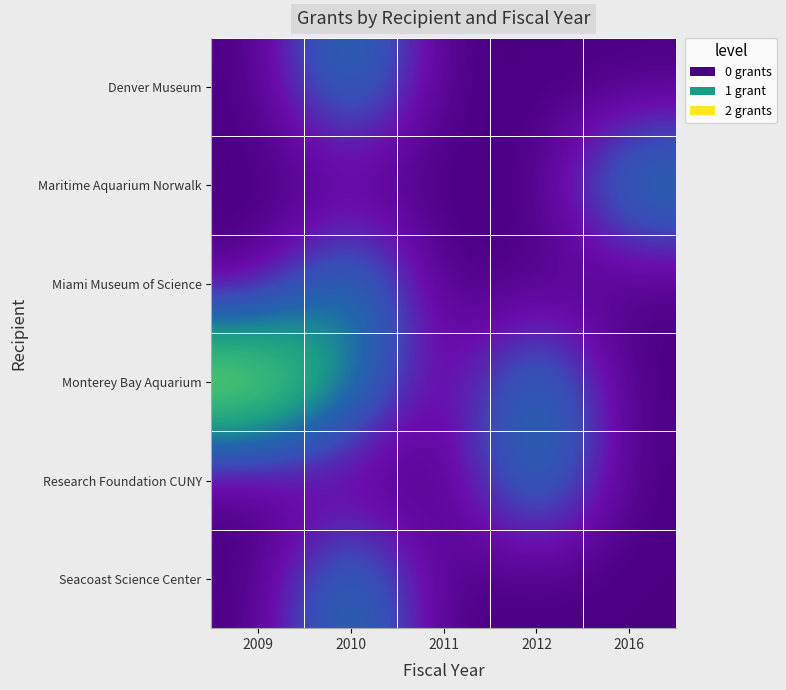

At which category does the chart reach its minimum across all series?

2009